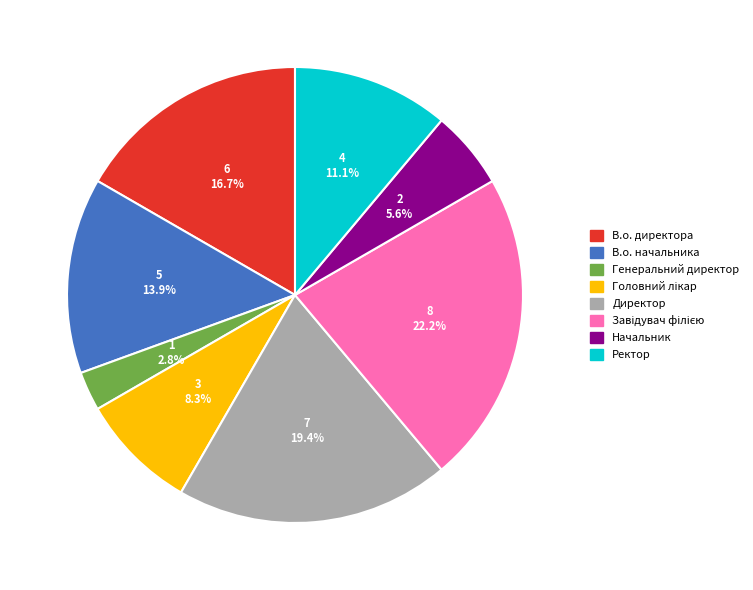

How many slices are in this pie chart?

8